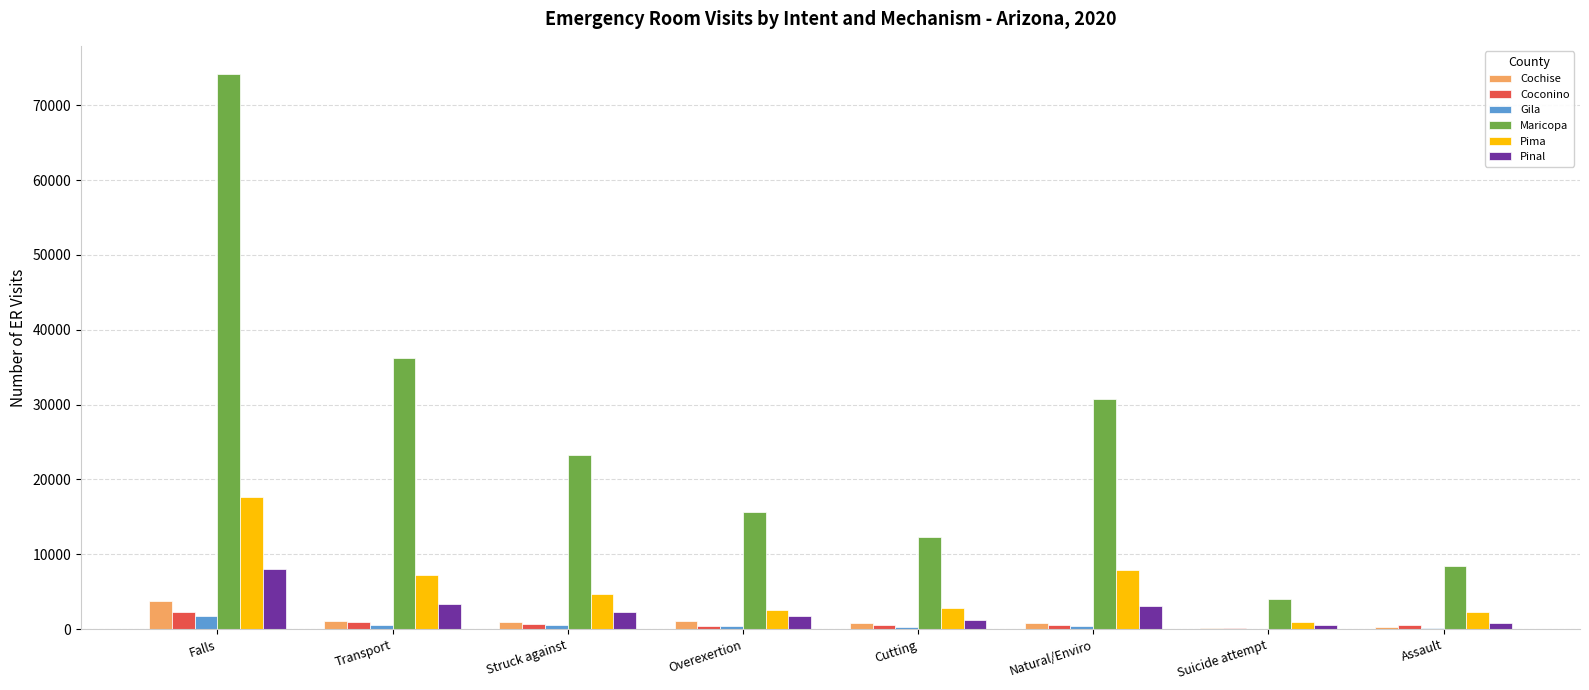

What is the sum of all Coconino values?

6138